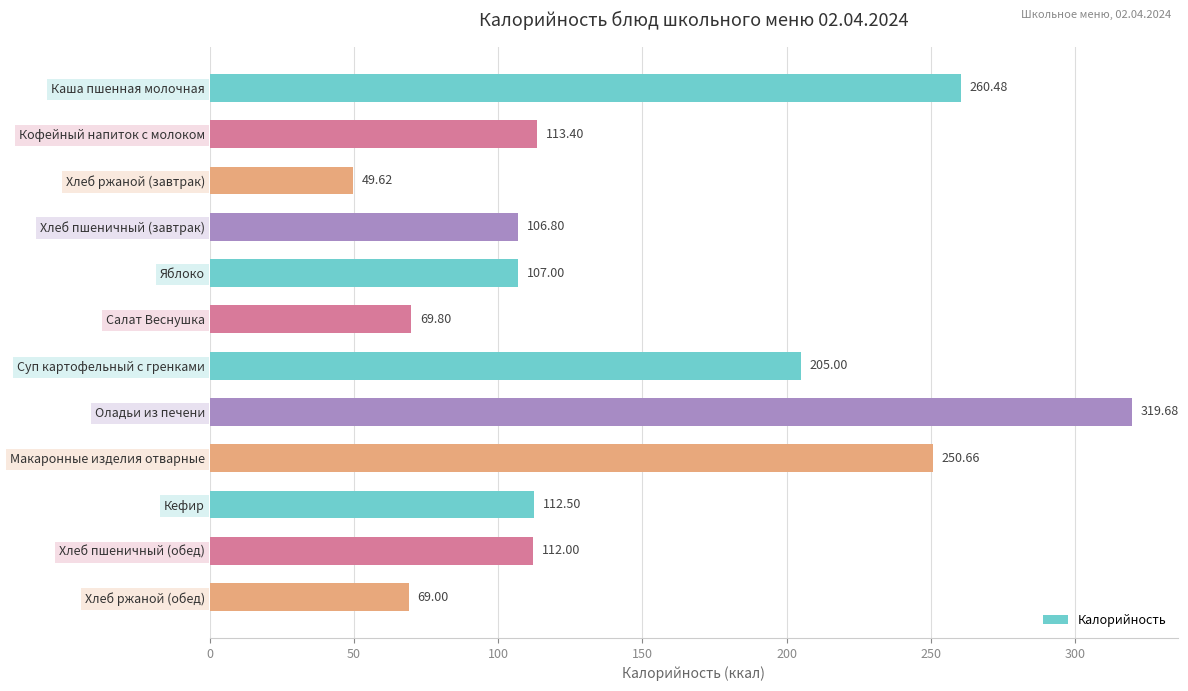

Approximately how many times larger is the value at Хлеб пшеничный (завтрак) compared to Хлеб ржаной (завтрак)?

2.2